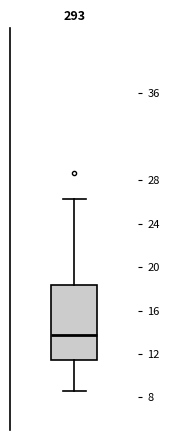

Read this box plot against the y-axis: the position of the median line, the range covered by the box, and the ends of both whiskers. The values are not printed on the chart, so give them approximately, as read against the axis.

median 14.0, box 11.5 to 18.5, whiskers 8.5 to 26.5